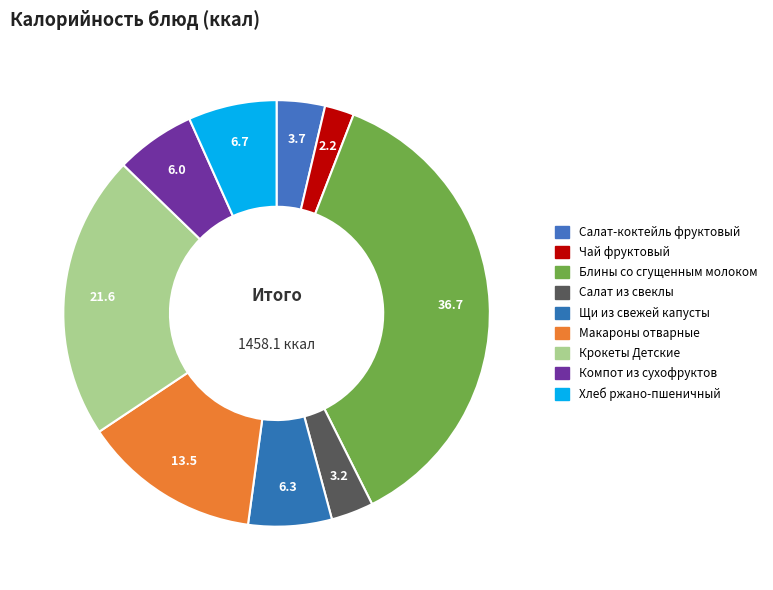

Is the sum of Салат-коктейль фруктовый and Макароны отварные greater than half?

No